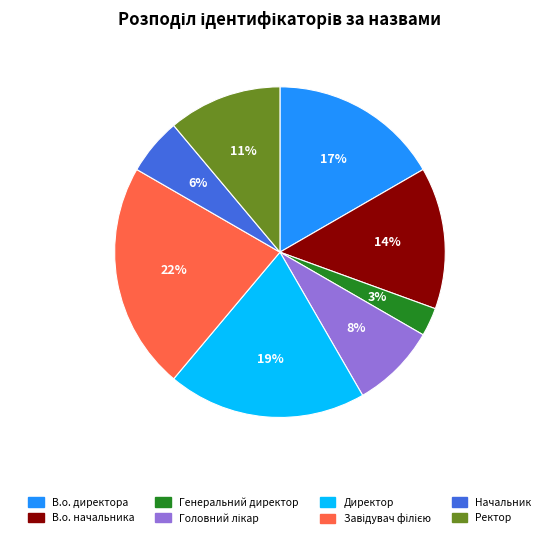

How many segments does this pie chart have?

8